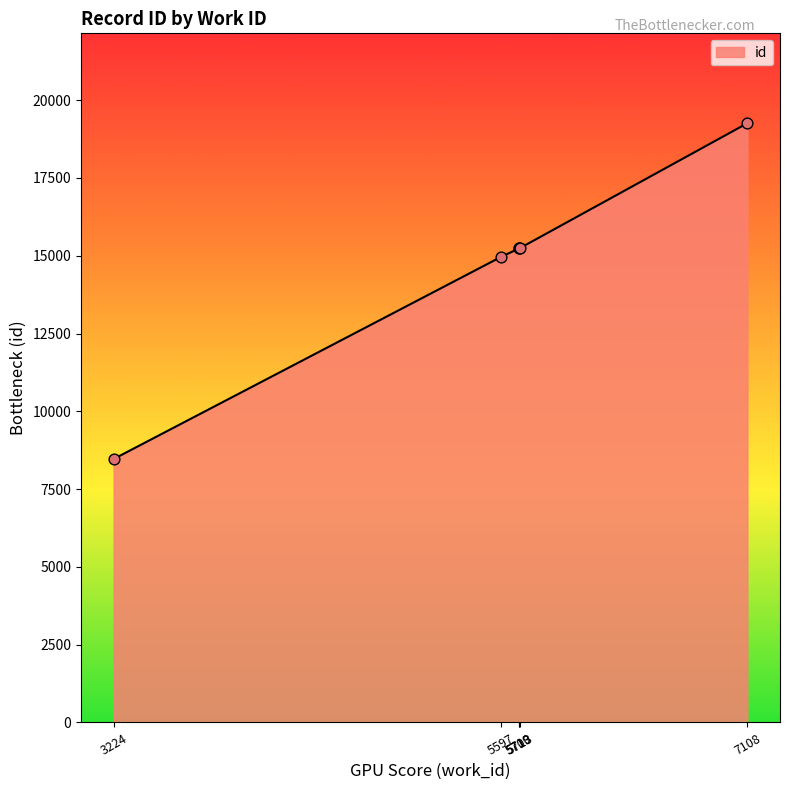

What is the change in value from 5710 to 7108?

+4020.0